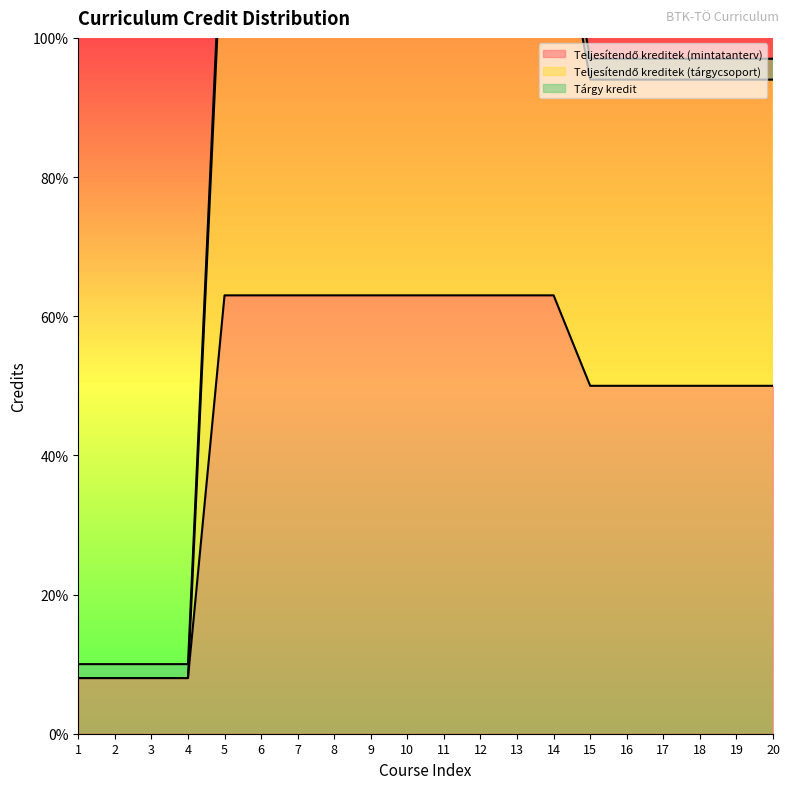

Which has a higher value, 7 or 8?

7